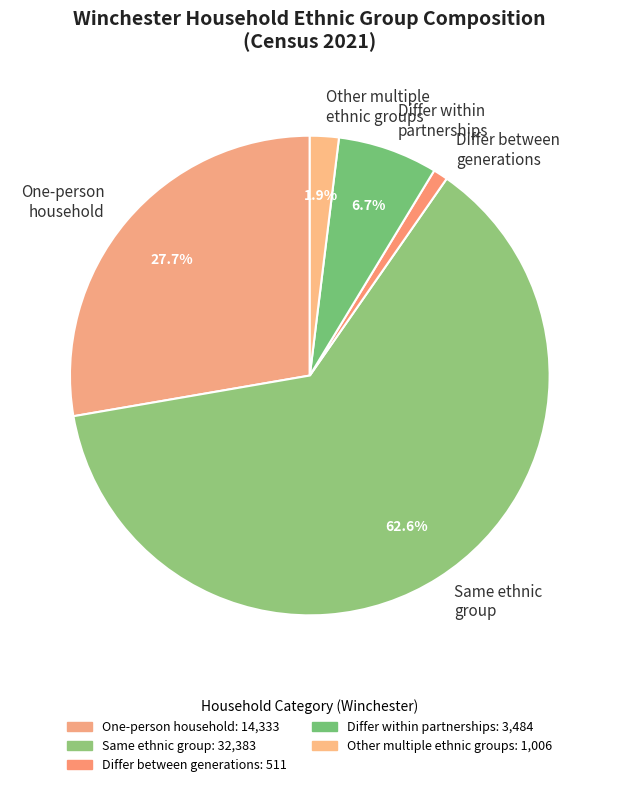

How many slices are in this pie chart?

5